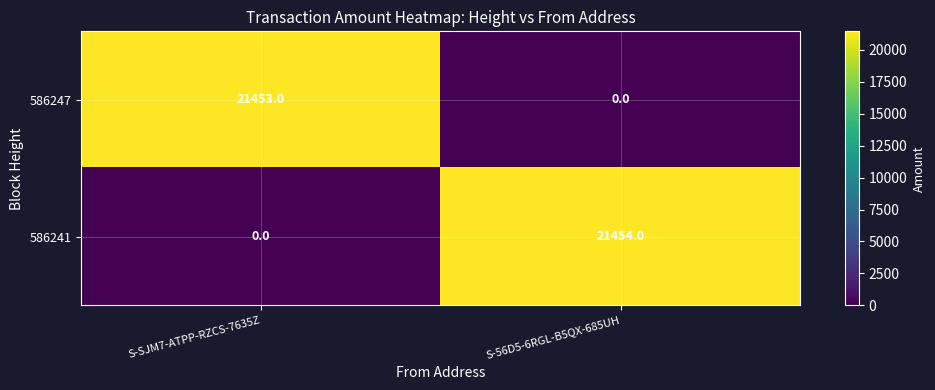

The value of 586247 at S-SJM7-ATPP-RZCS-7635Z is 21453. True or false?

True